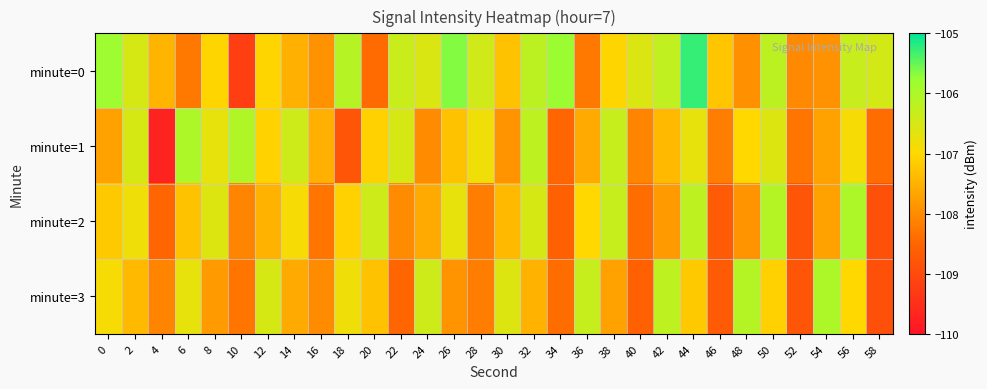

What is the total value across all series at 28?

-429.6